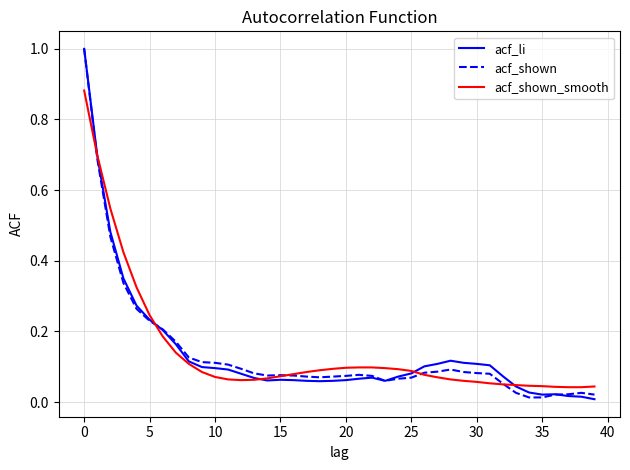

What is the maximum value for acf_shown?

1.0